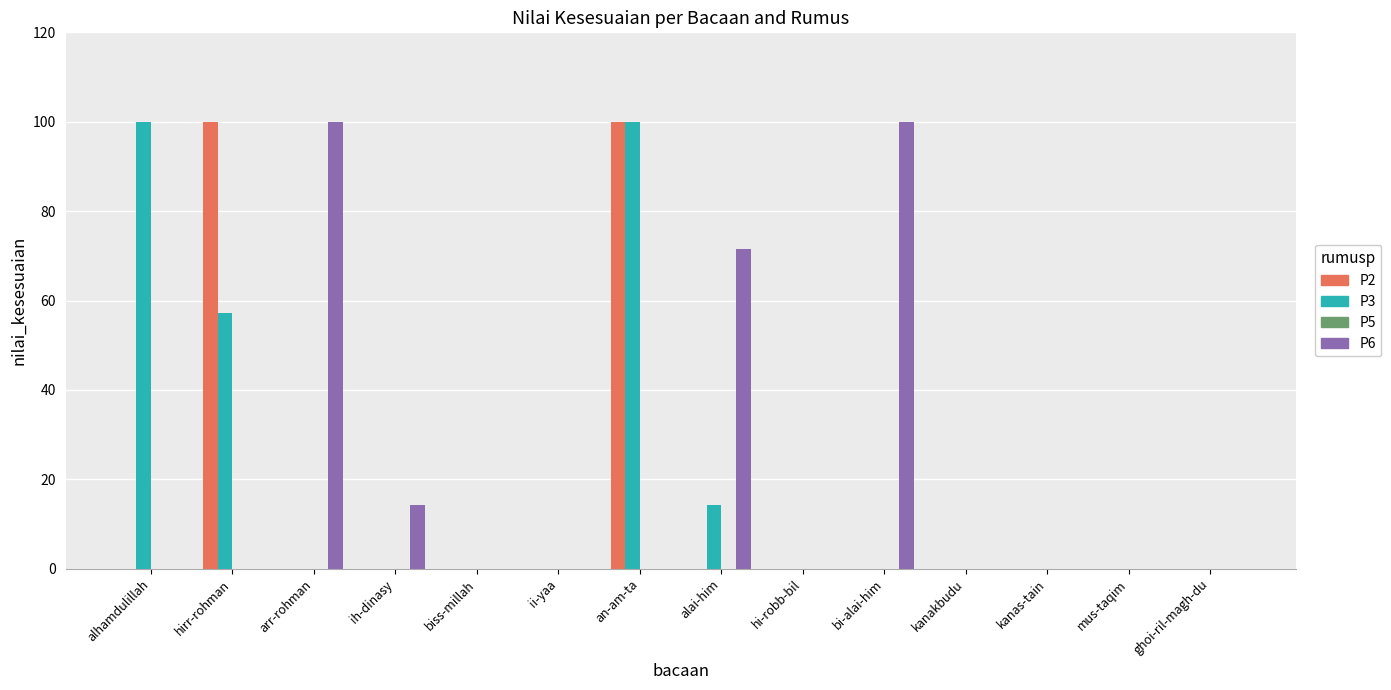

Are the bars grouped side by side (vs. stacked)?

Yes